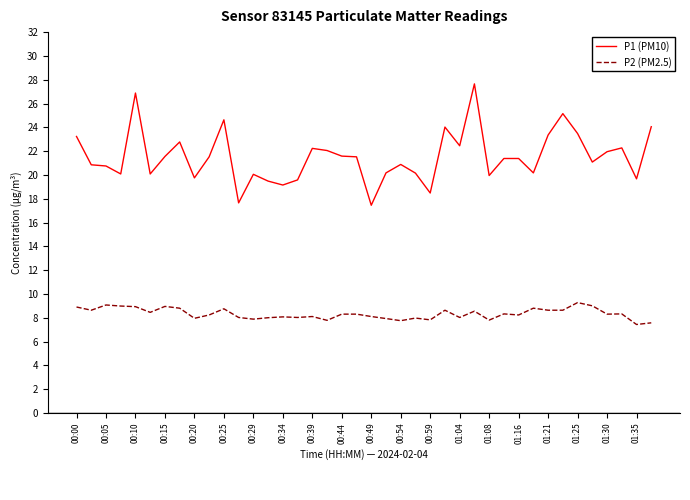

What is the minimum value for P2 (PM2.5)?

7.4